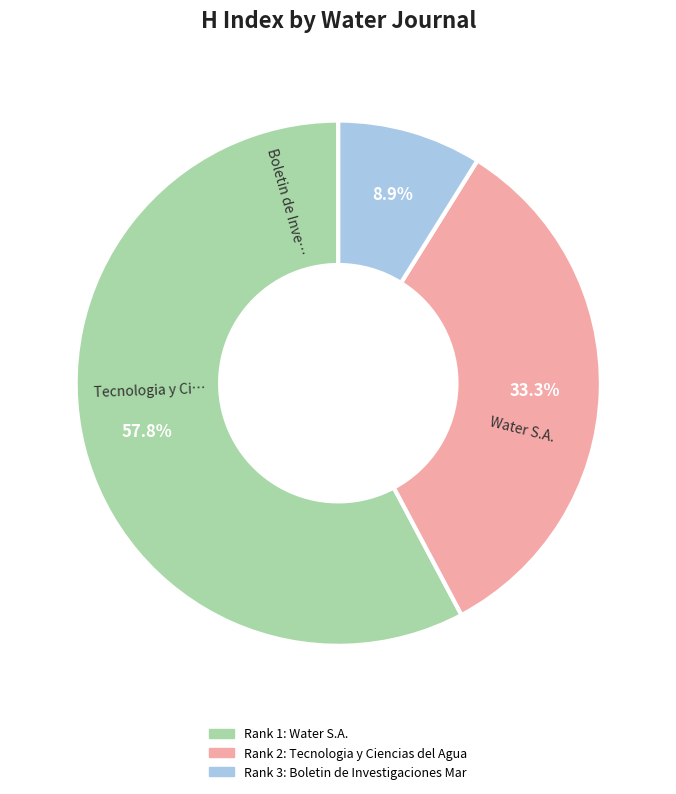

Is there a majority slice in this chart?

Yes